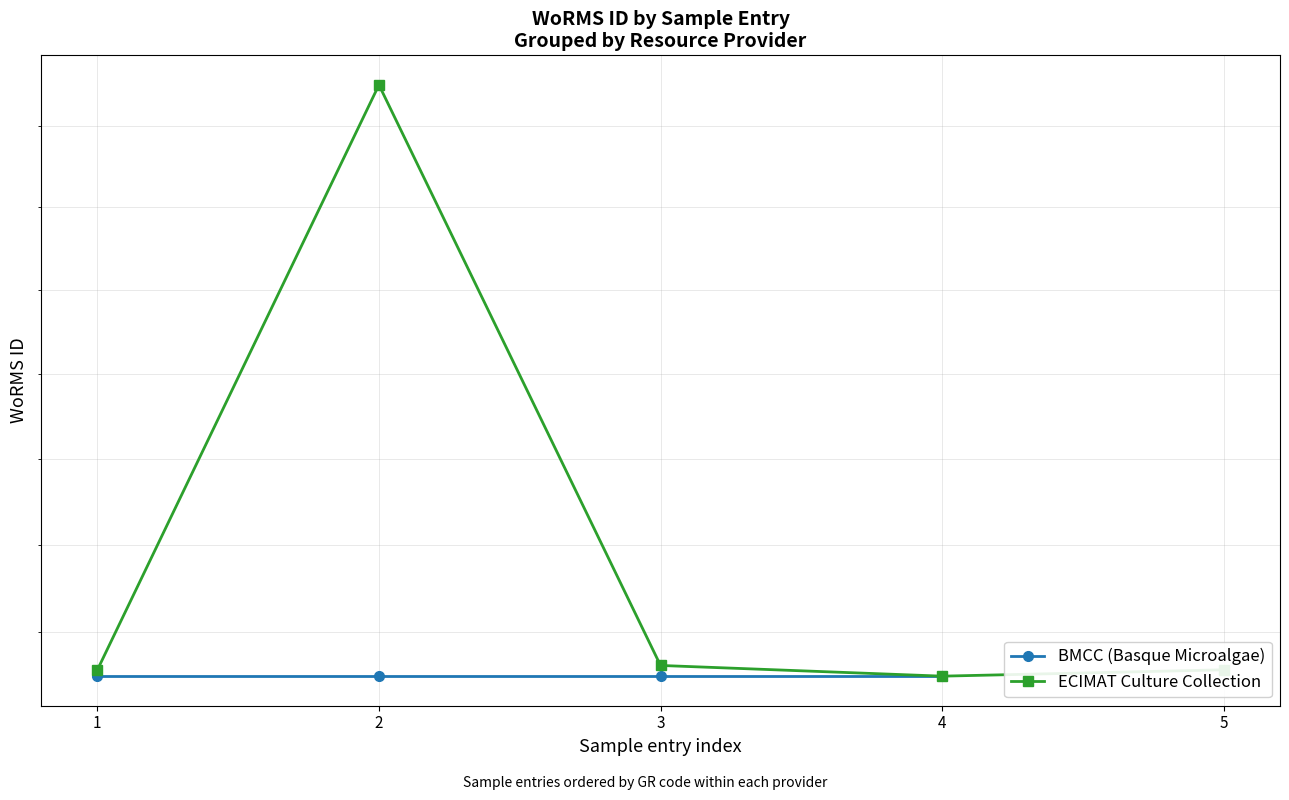

The chart shows a value of 148985 at 4. True or false?

True